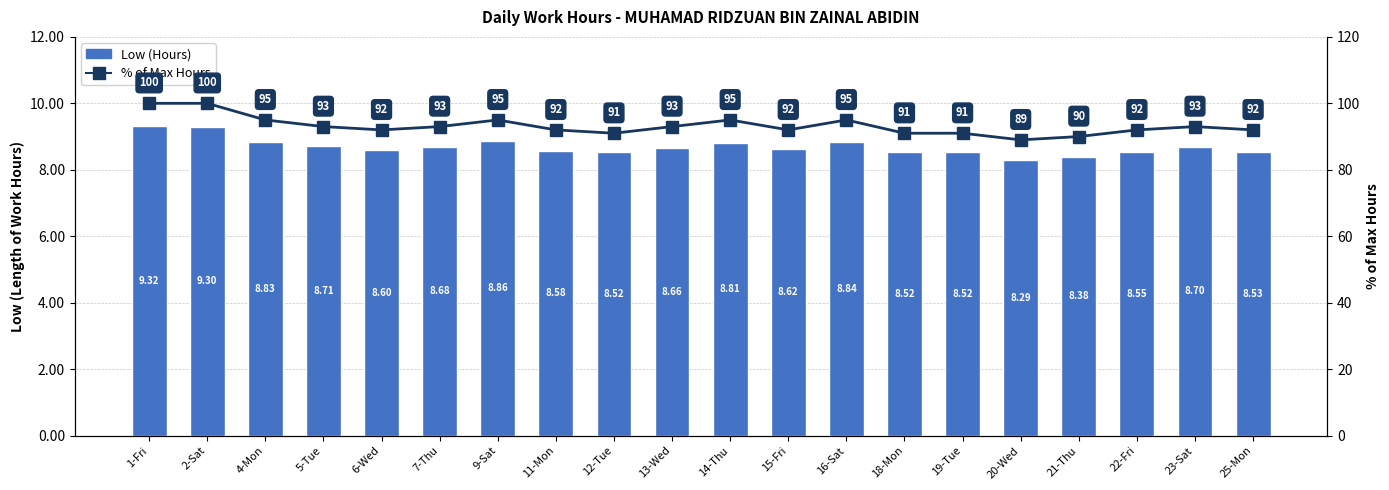

How many categories are shown in the chart?

20